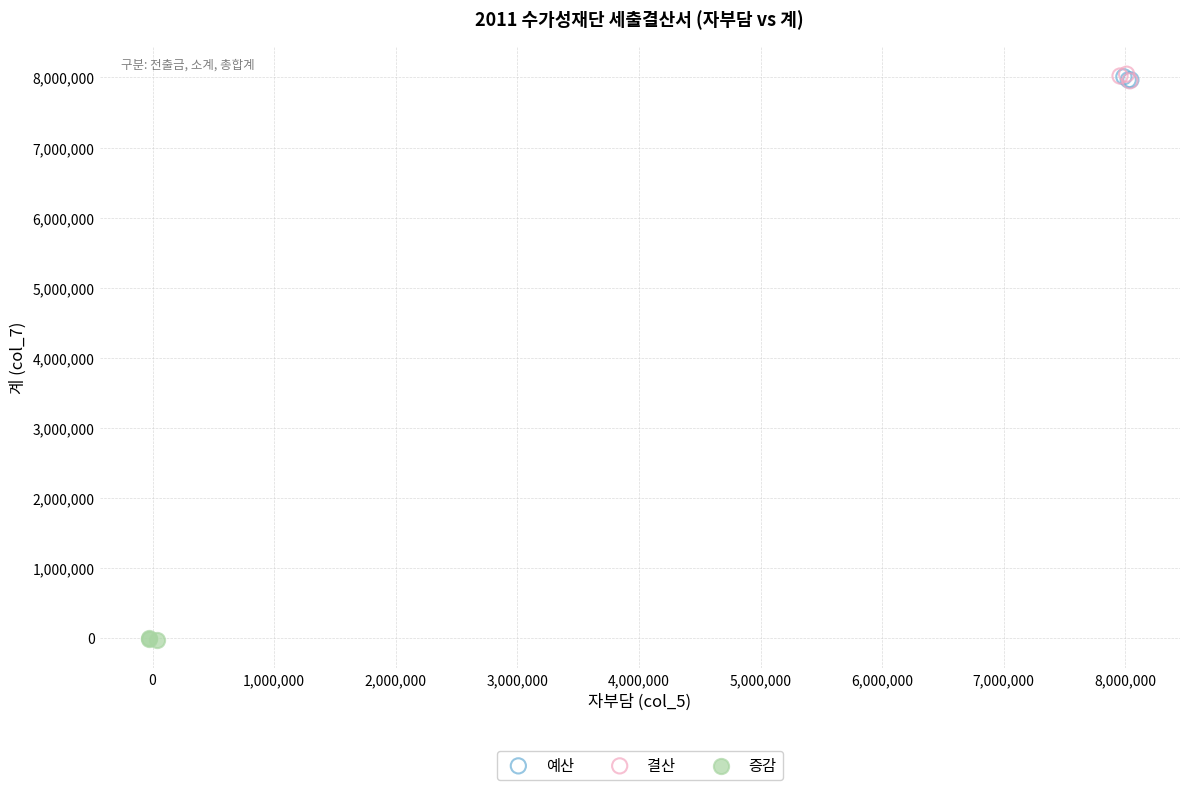

Which series contains the lowest Y value?

증감